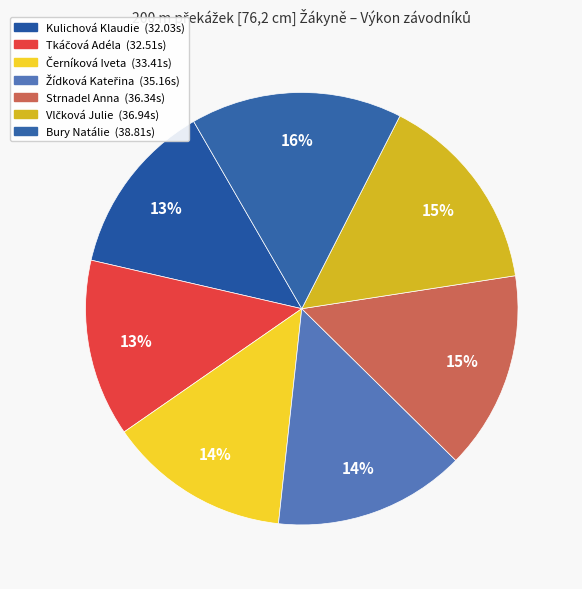

Is Bury Natálie the majority of the pie?

No